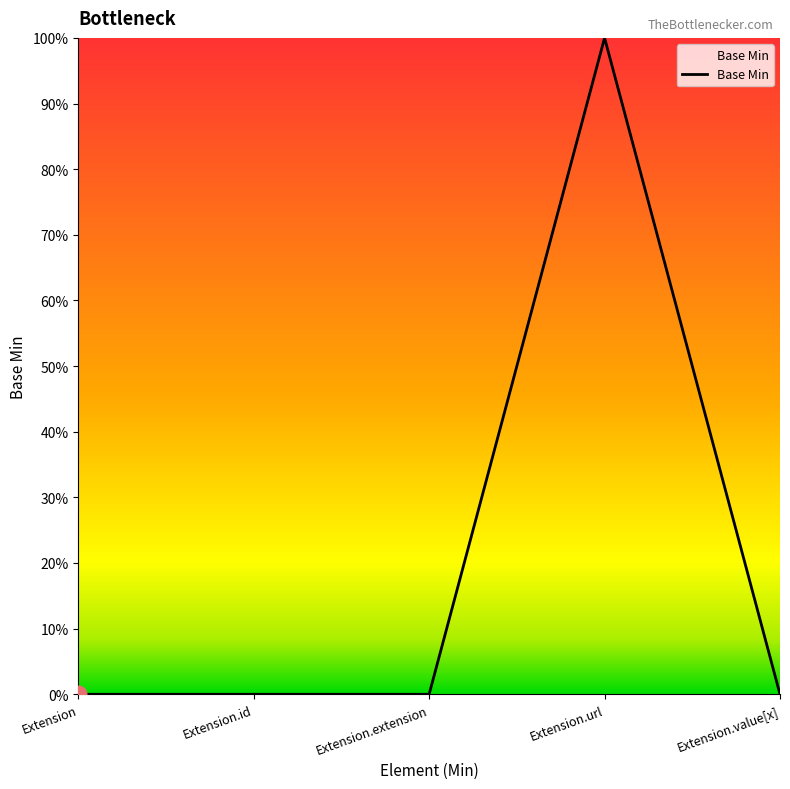

Reading left to right, extract all data points from this chart.

Extension=0	Extension.id=0	Extension.extension=0	Extension.url=1	Extension.value[x]=0